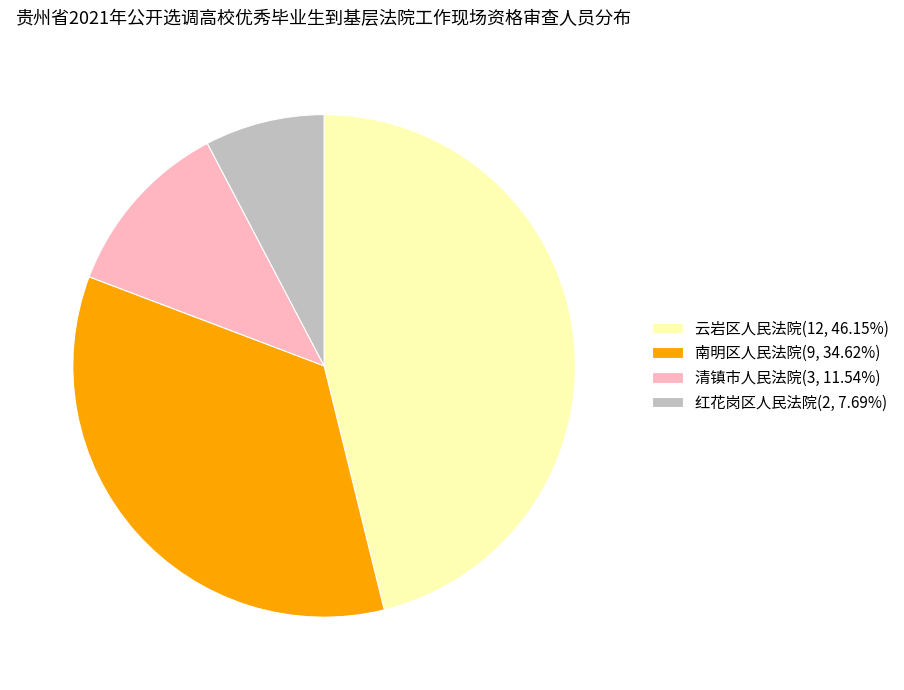

What is the ratio of the value at 清镇市人民法院(3, 11.54%) to the value at 红花岗区人民法院(2, 7.69%)?

1.5